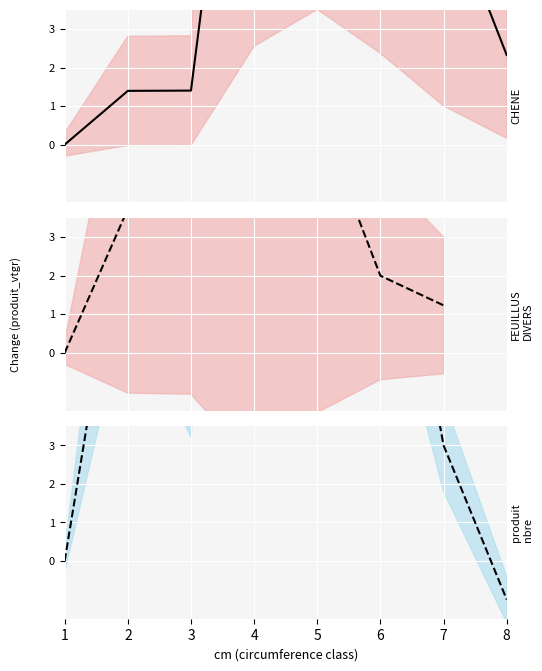

At which category does the chart reach its peak across all series?

5